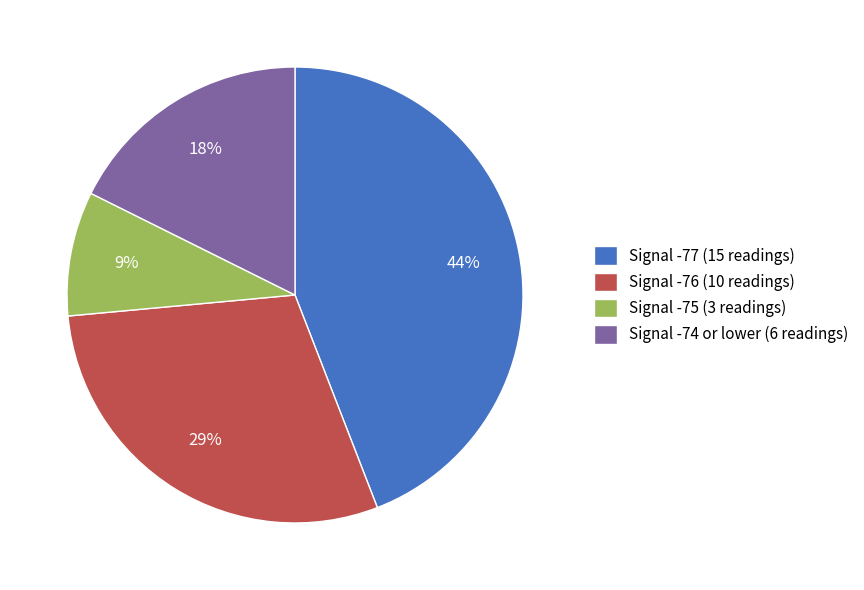

Is there a majority slice in this chart?

No